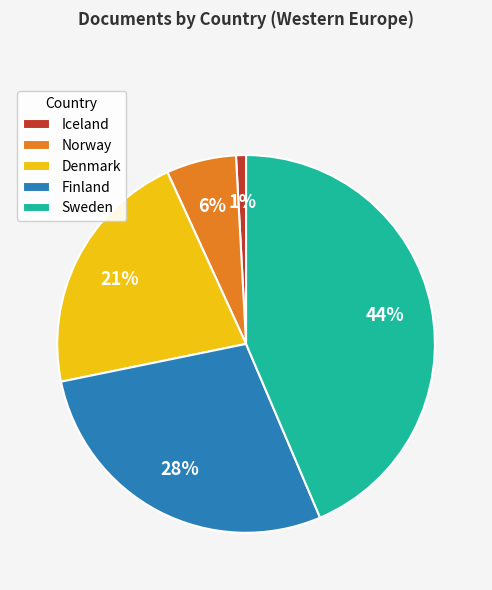

How many slices are in this pie chart?

5